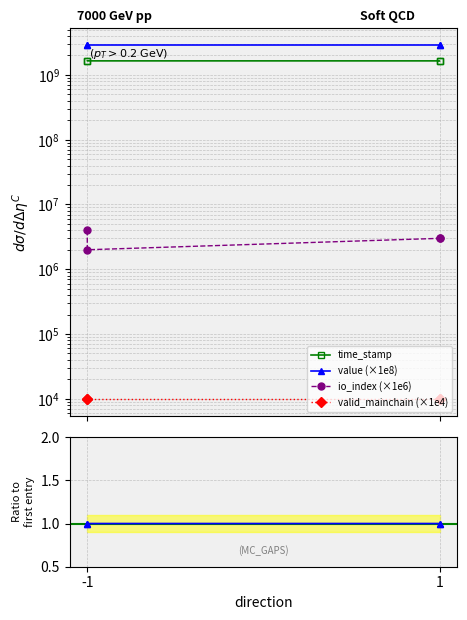

What is the difference between the maximum and second lowest values in the io_index (×1e6) series?

1000000.0